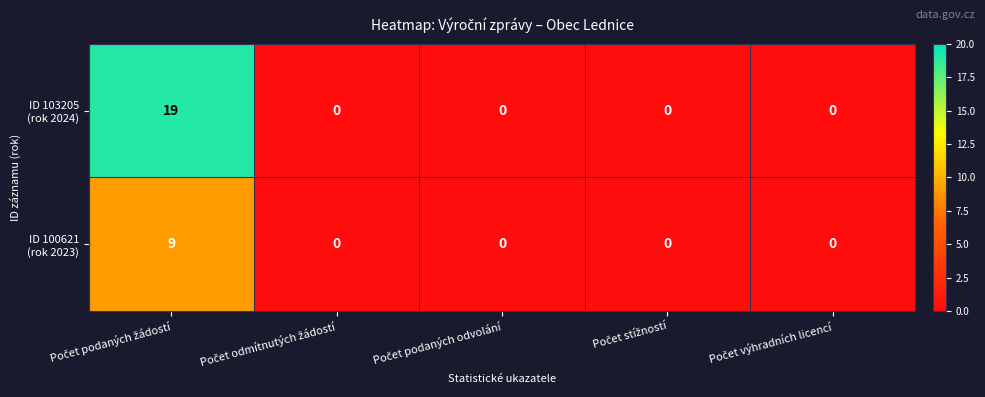

Which series has the widest spread of values?

ID 103205 (rok 2024)